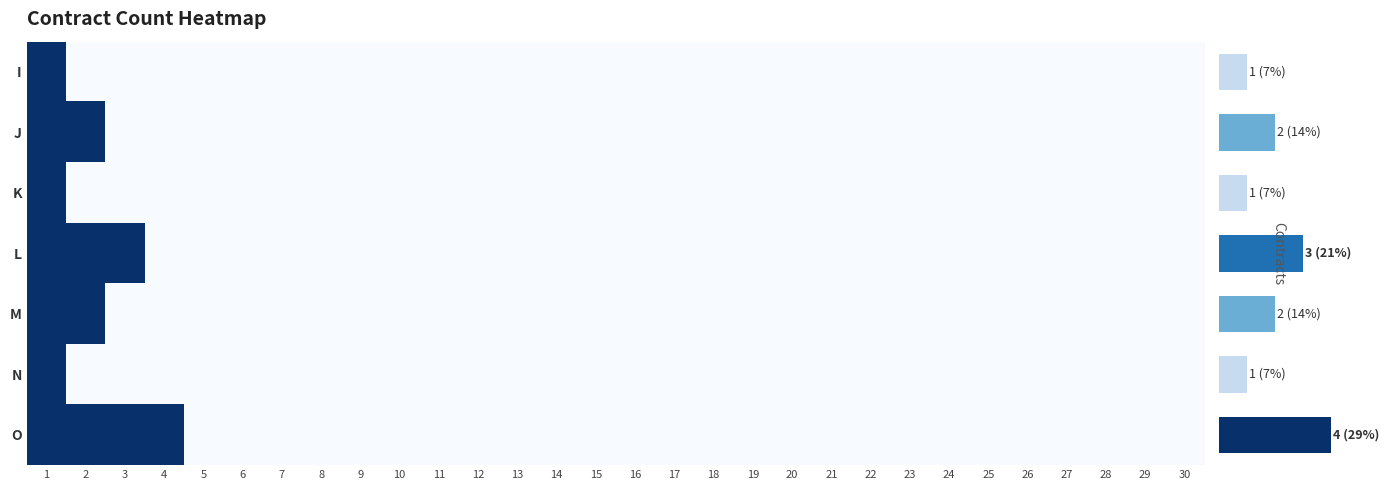

What is the difference between the maximum and second lowest values in the L series?

1